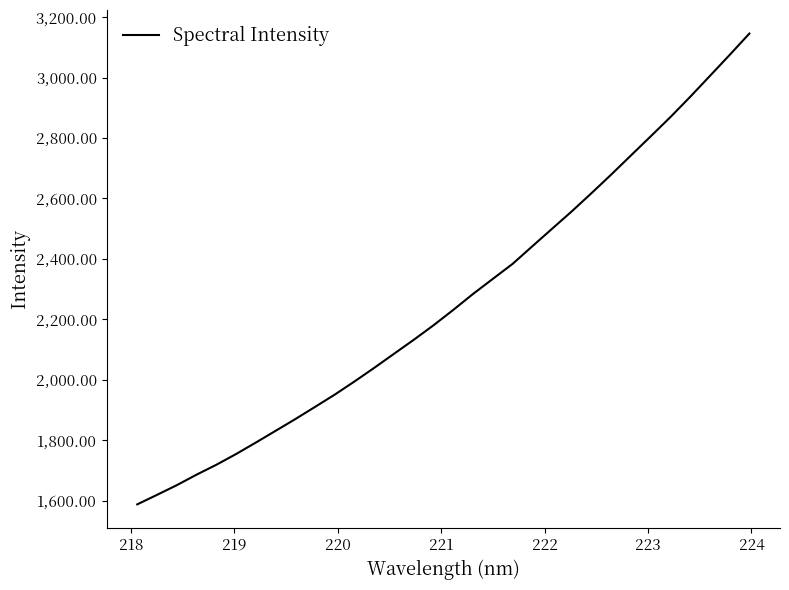

What is the minimum value shown in the chart?

1587.2